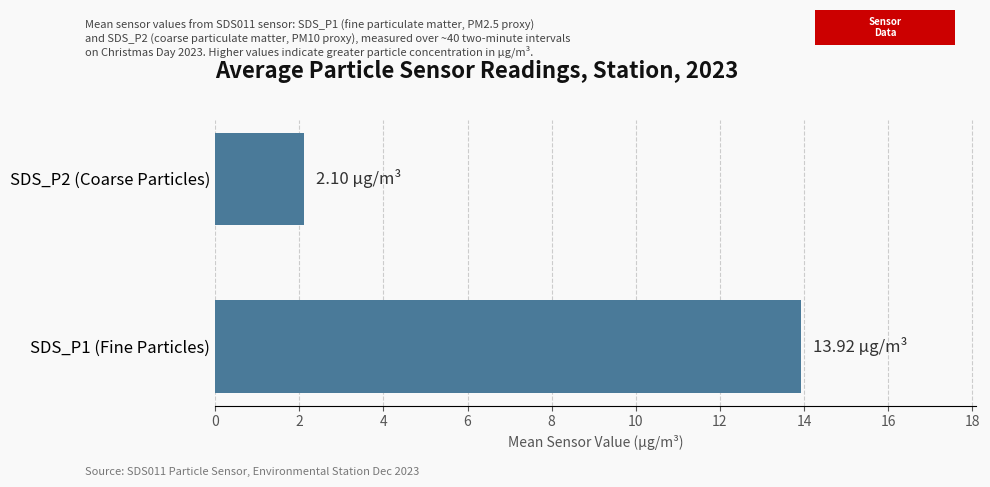

What is the sum of all values?

16.0